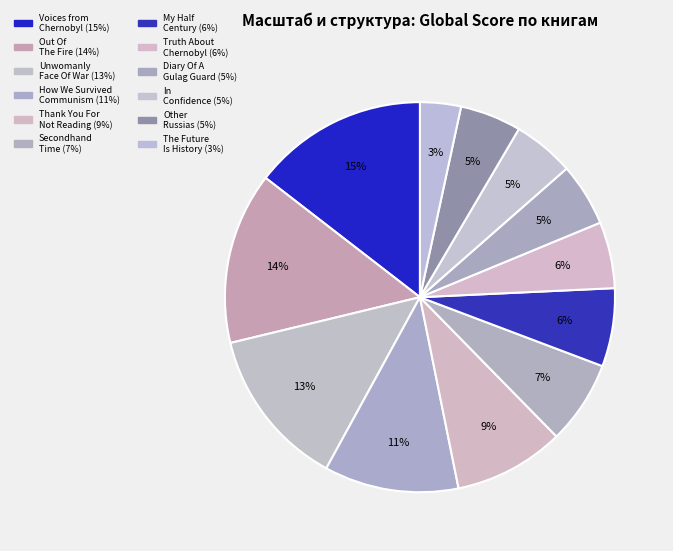

Count the number of slices in the pie.

12